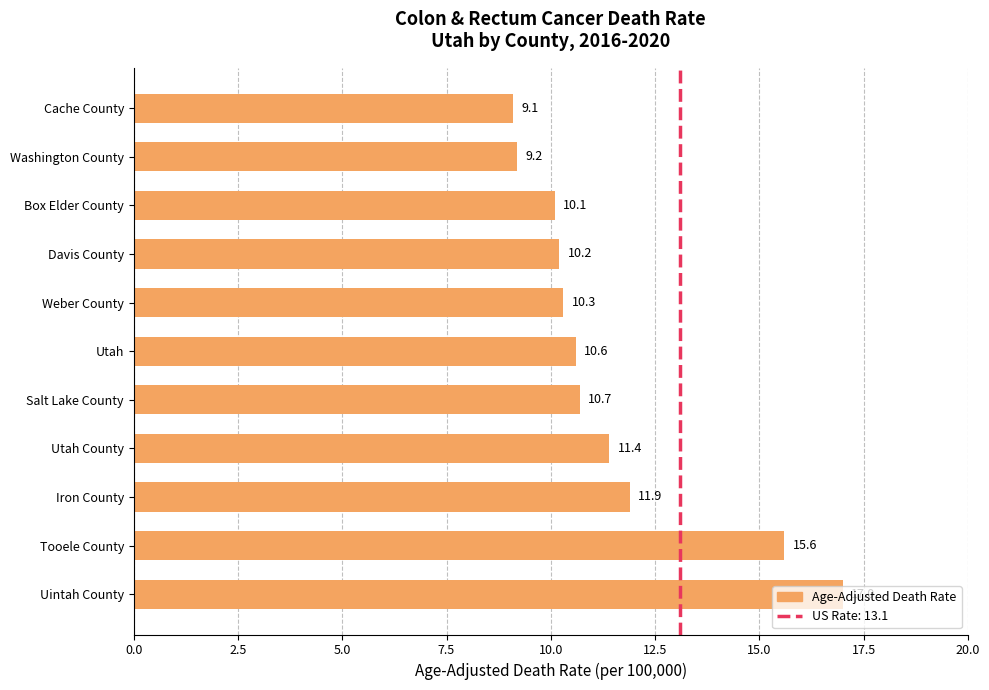

Does the chart contain stacked bars?

No